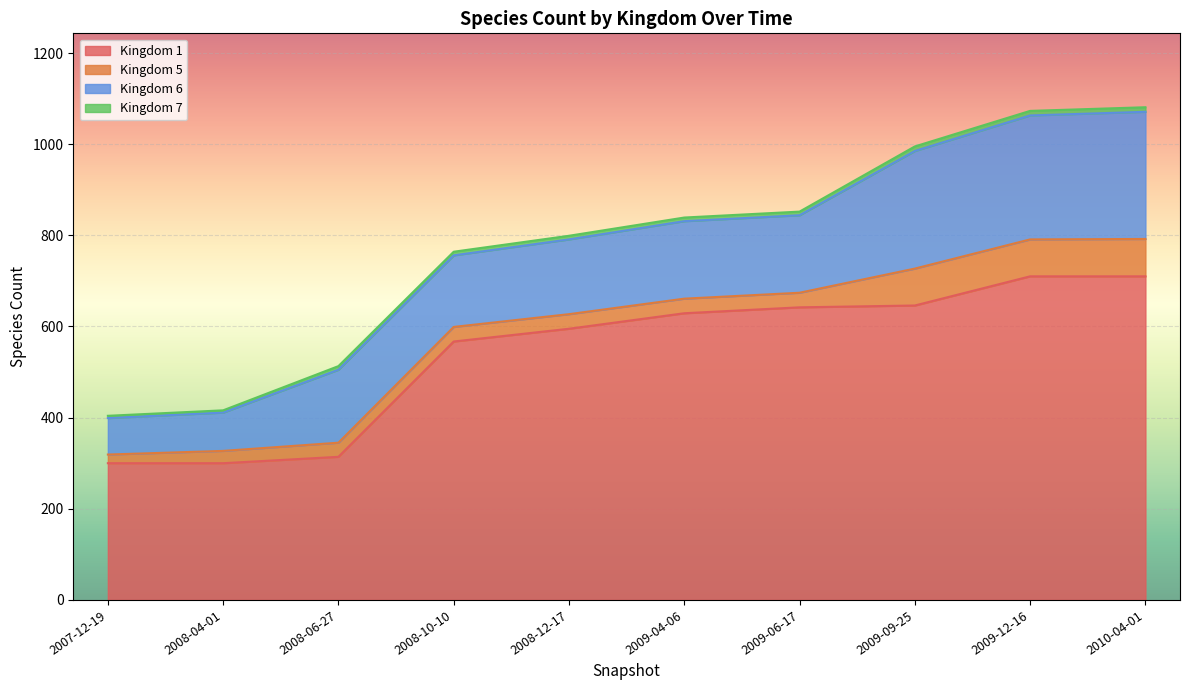

What is the value of the 6 point at the 2nd from the left?

84